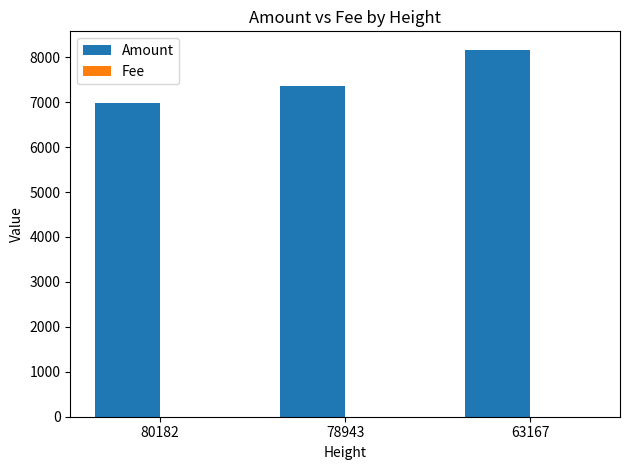

Which label corresponds to the largest value in the chart?

63167